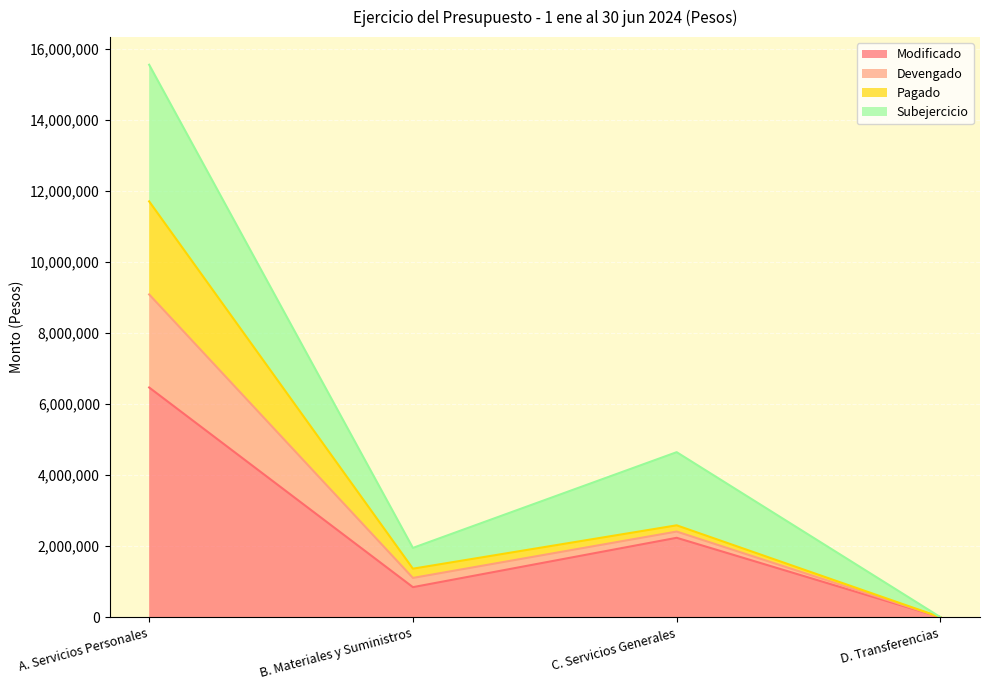

Does the chart display data point markers on the line(s)?

No